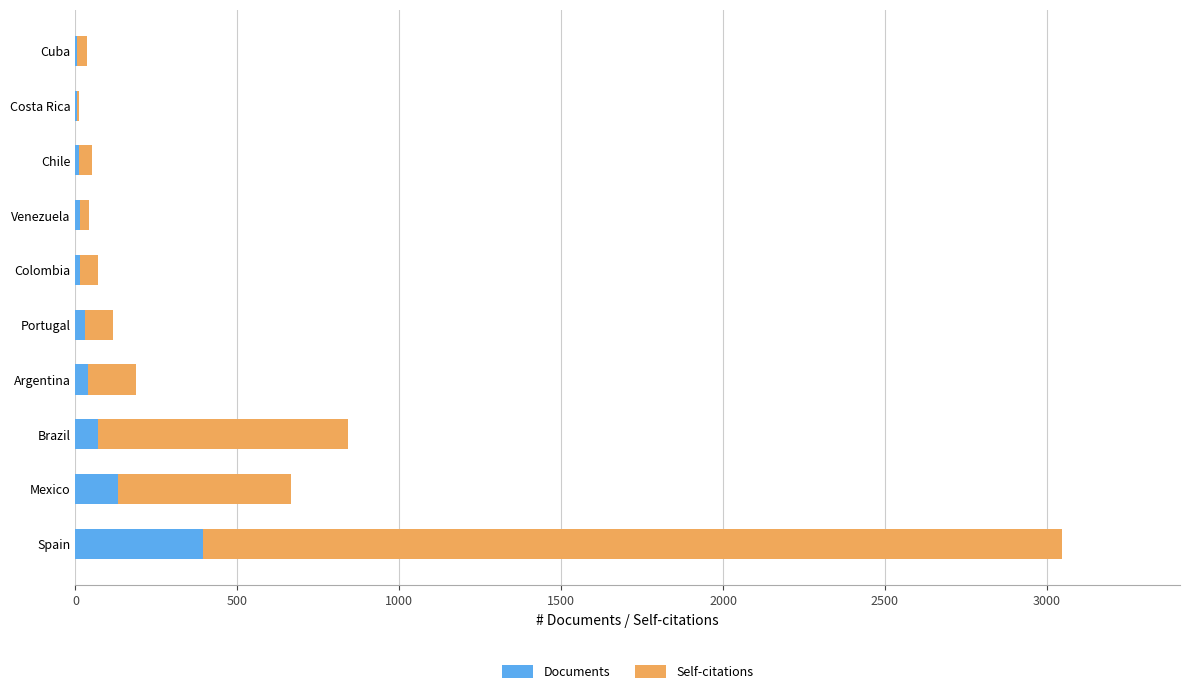

What is the sum of the Documents values at Mexico and Brazil?

201